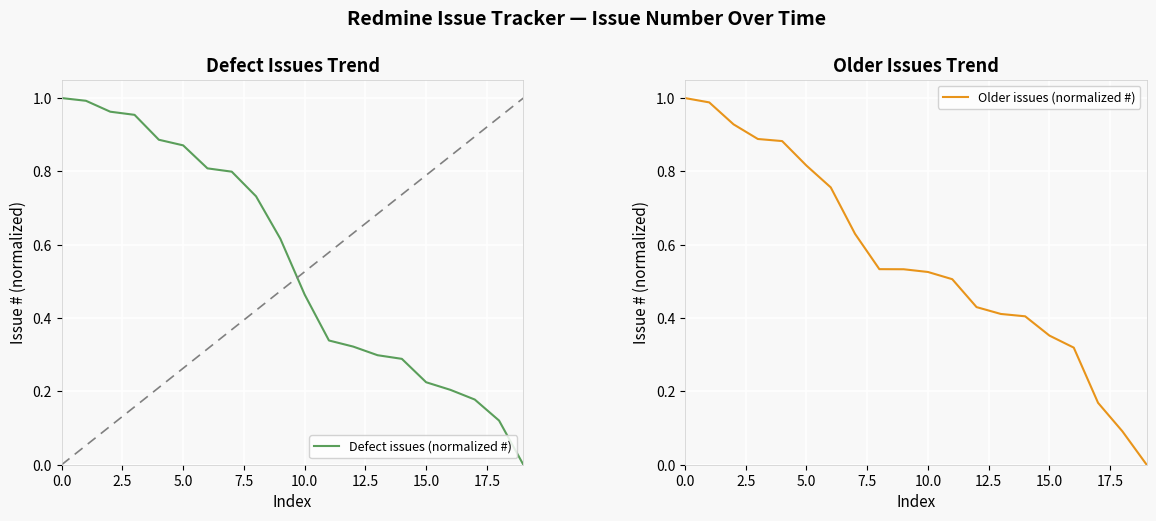

How many positive values does the Defect issues (normalized #) series have?

19